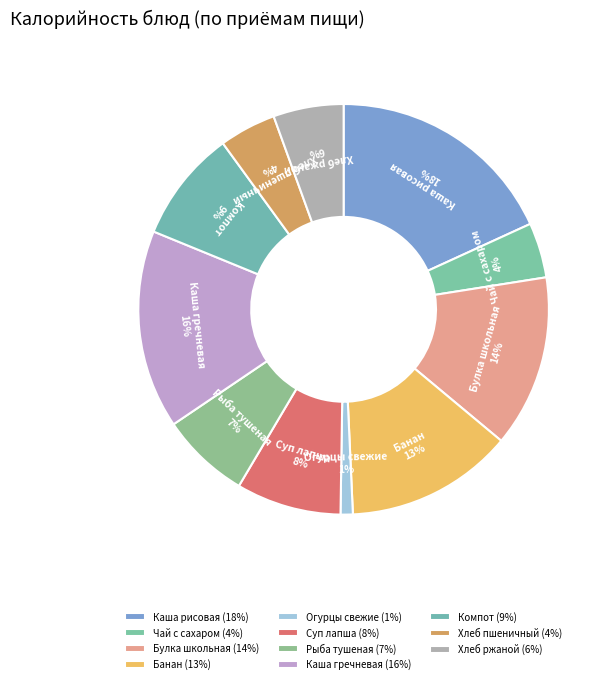

Between Огурцы свежие and Банан, which is larger?

Банан